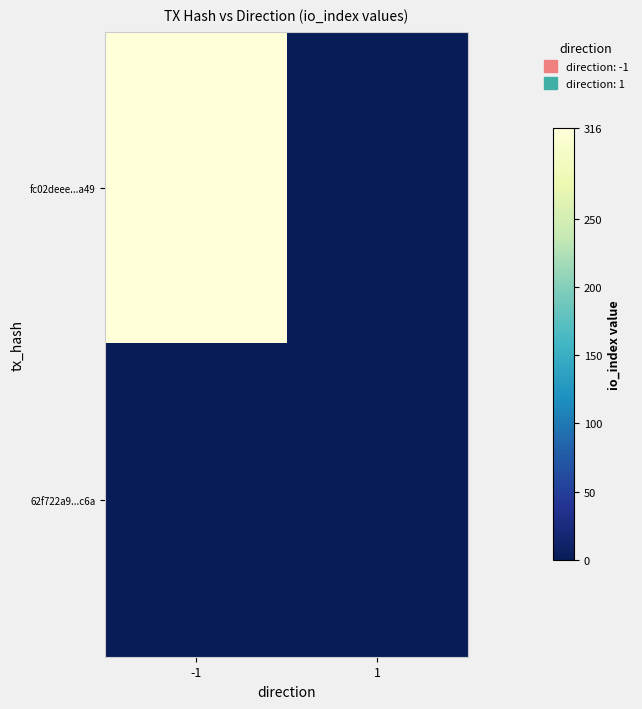

Which series has the largest total across all categories?

fc02deee...a49